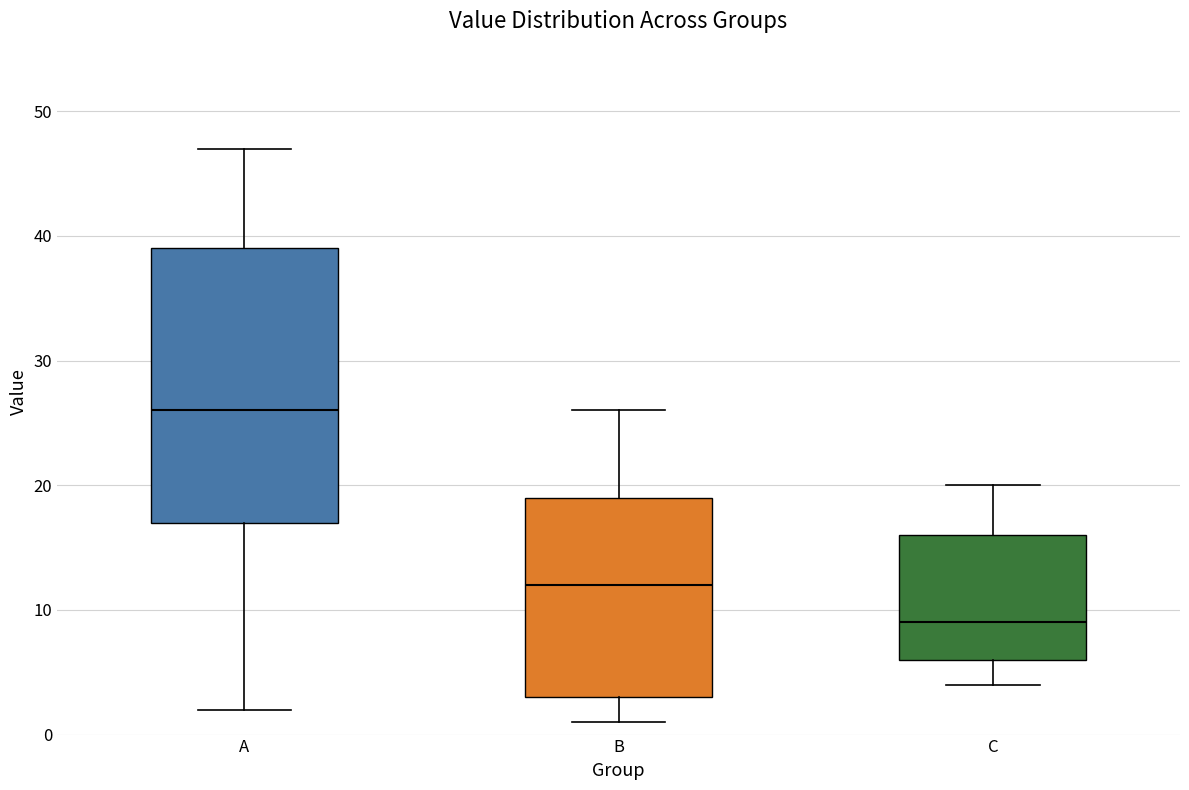

Which box has the highest median line?

A